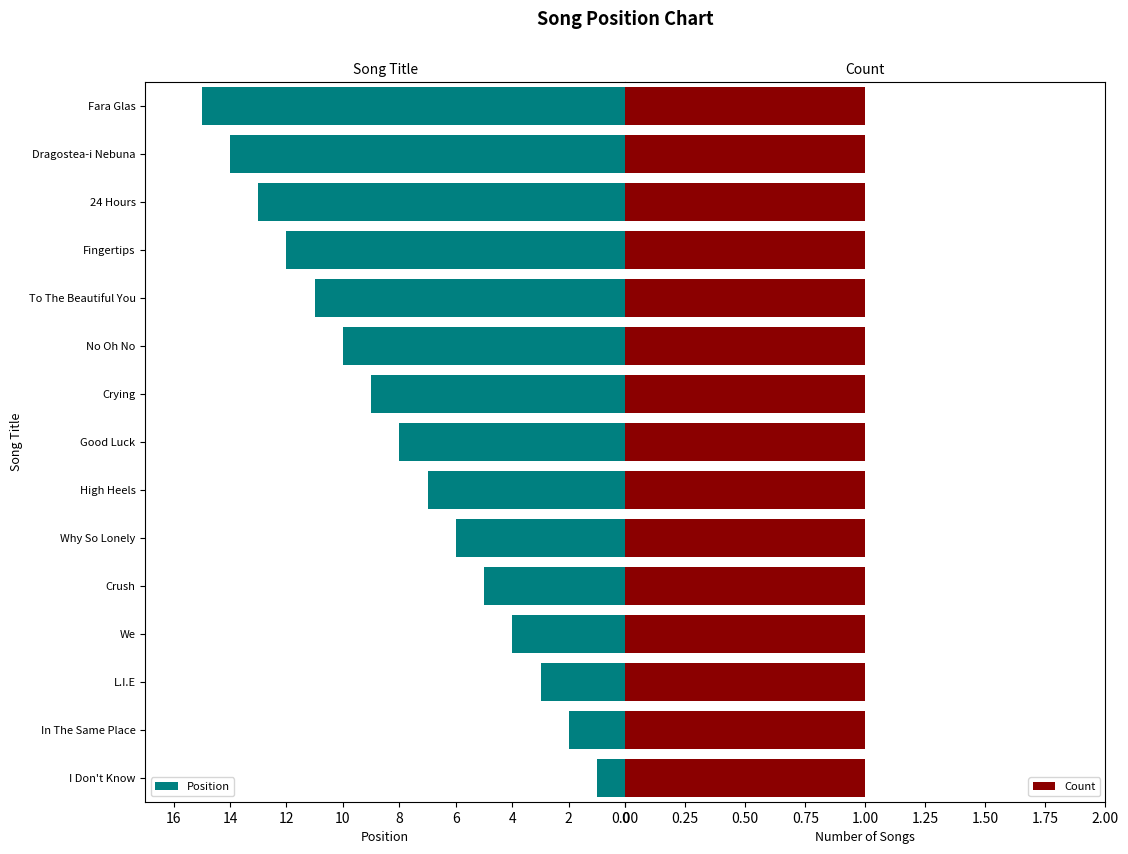

What is the maximum value shown in the chart?

15.0